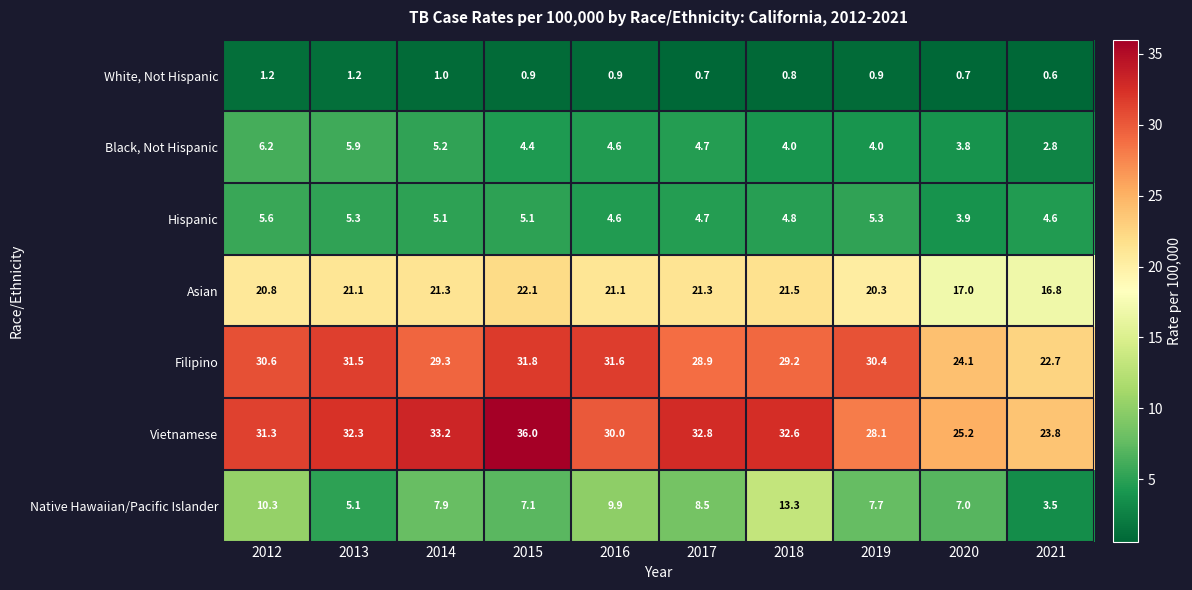

At which category is the sum across all series the highest?

2015